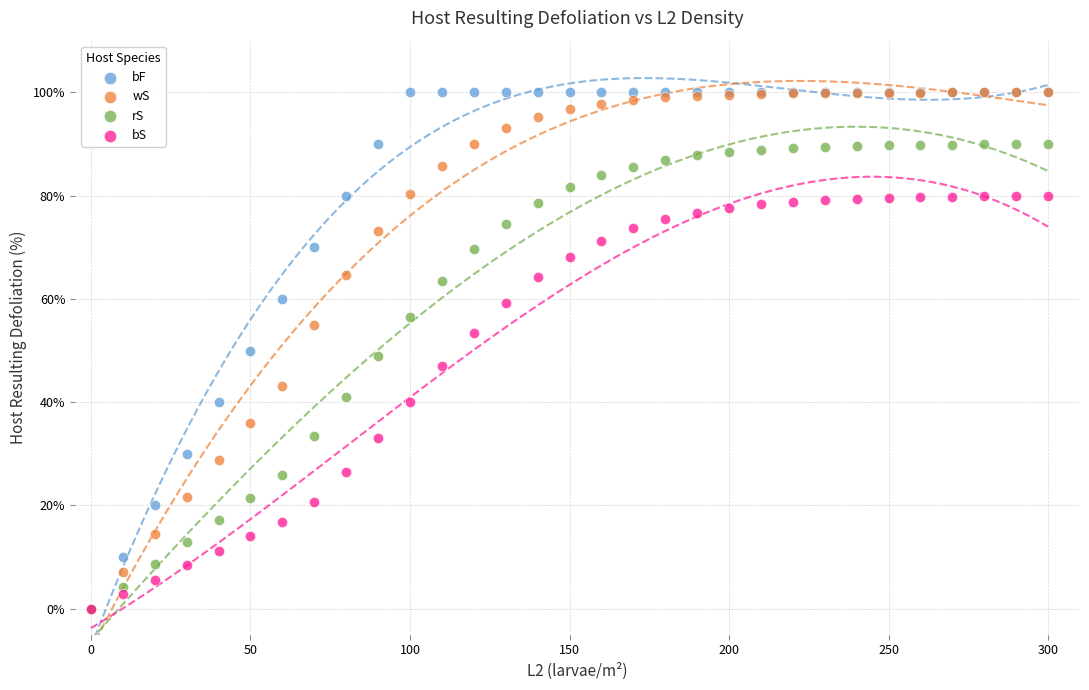

What are all the series names shown in the legend?

bF, wS, rS, bS